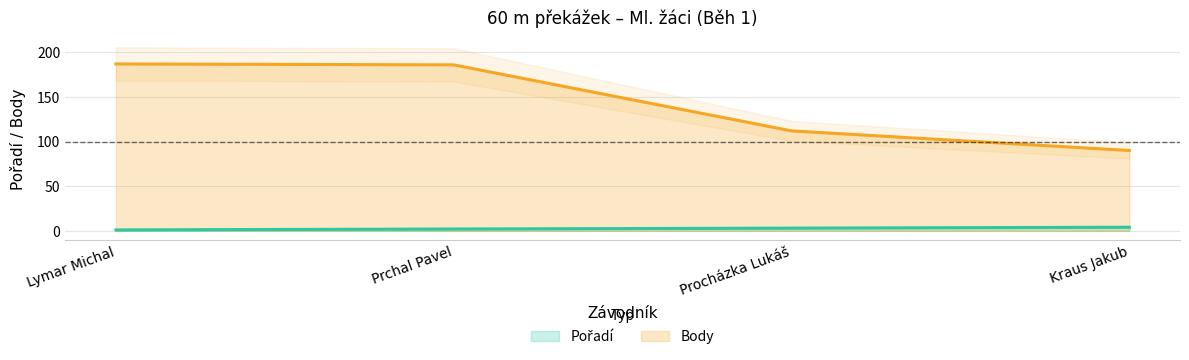

At which label does Pořadí reach its peak?

Kraus Jakub